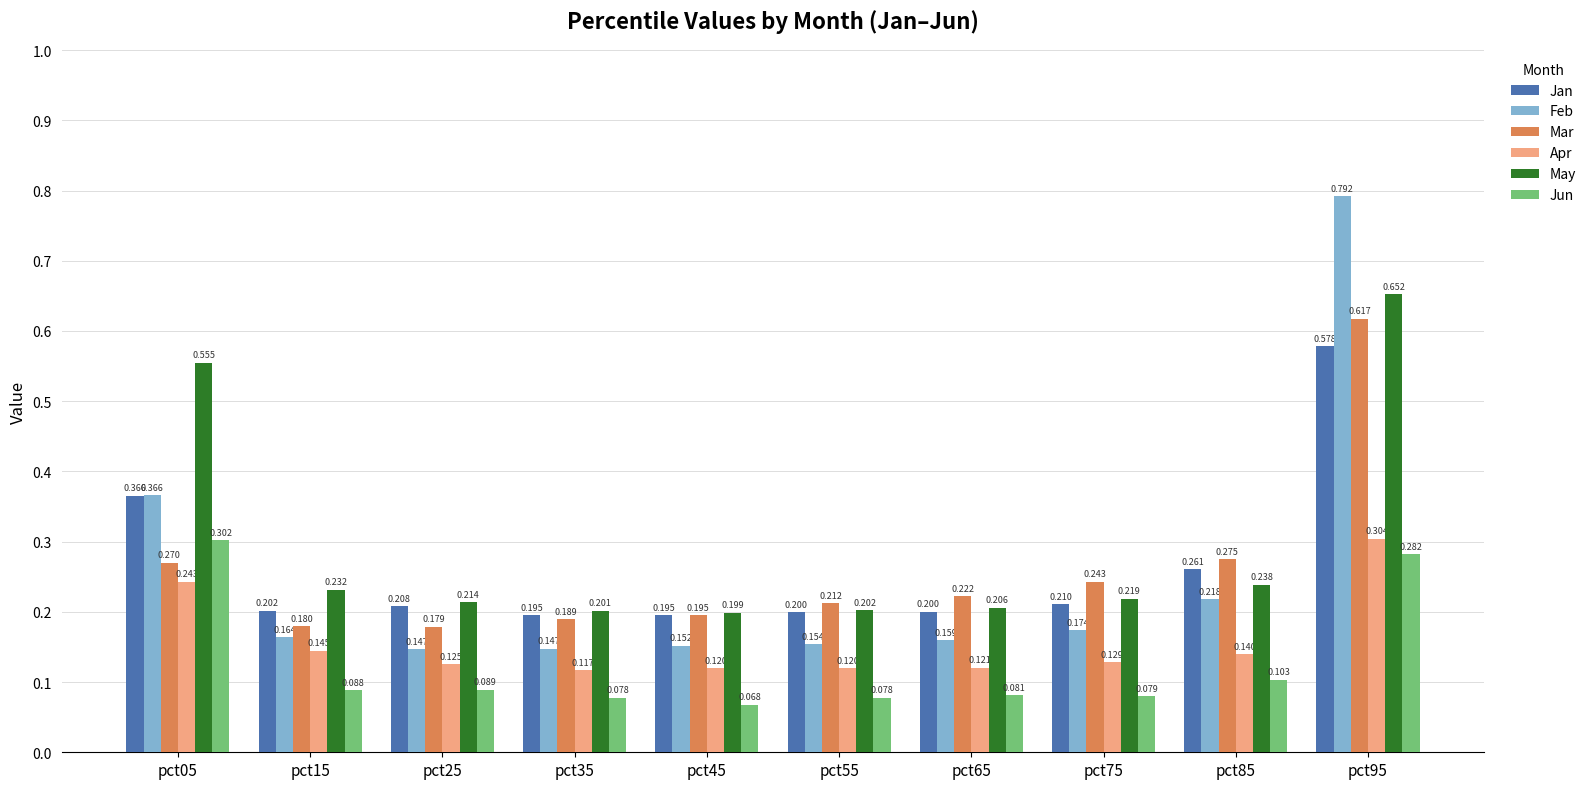

Count the number of categories in the chart.

10